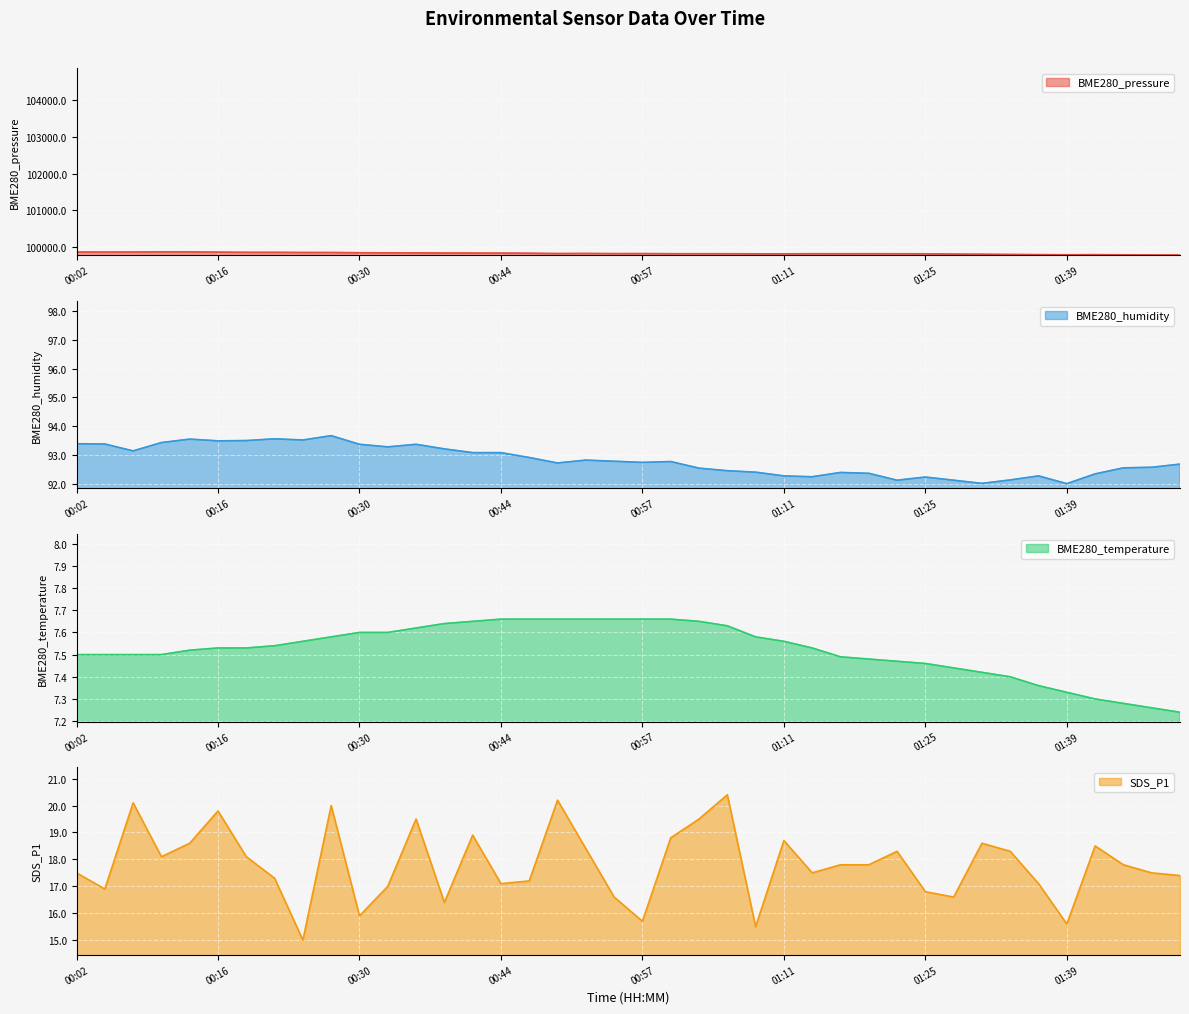

True or false: SDS_P1 has more than 1 points higher than both neighbors.

True